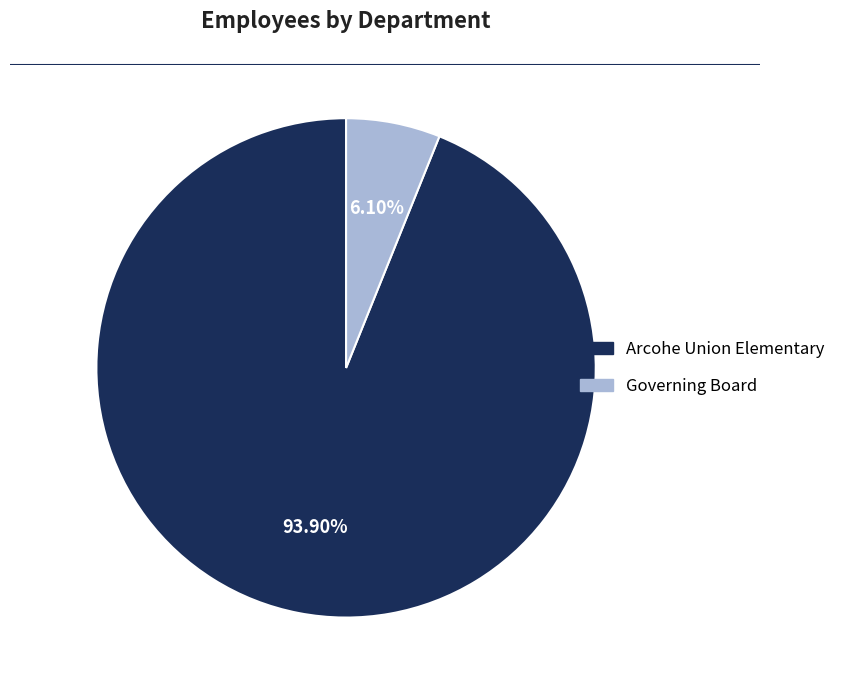

What is the majority slice?

Arcohe Union Elementary